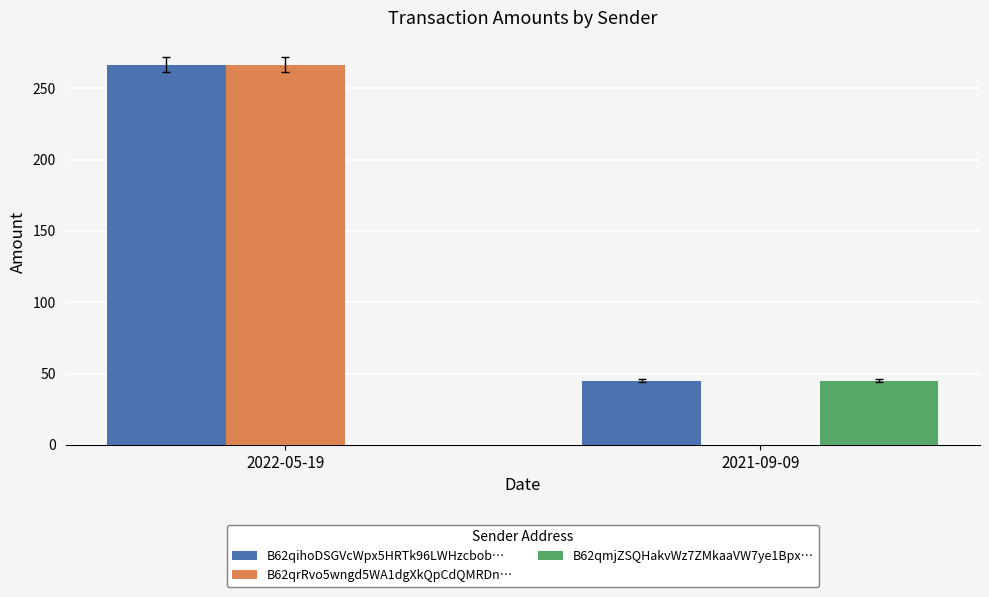

At which label is B62qihoDSGVcWpx5HRTk96LWHzcbob… closest to 155?

2021-09-09